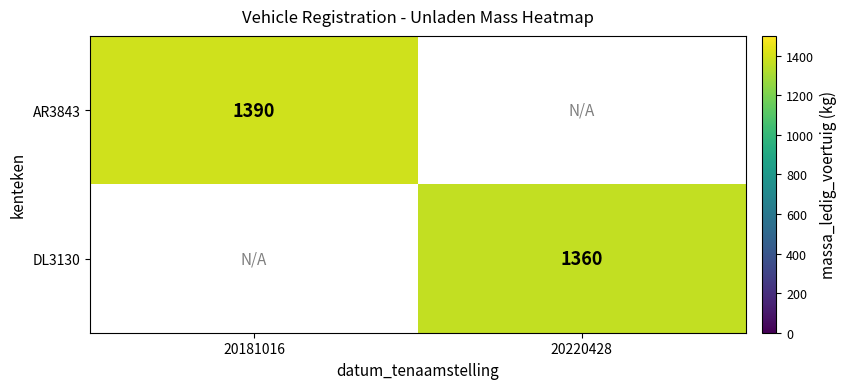

What is the maximum value shown in the chart?

1390.0